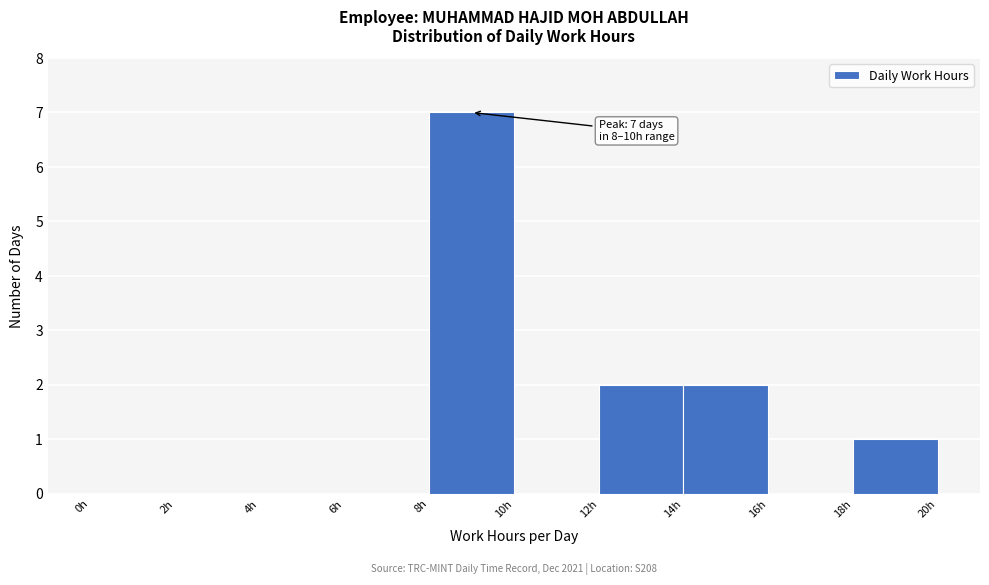

Which range on the x-axis has the tallest bar?

8 to 10